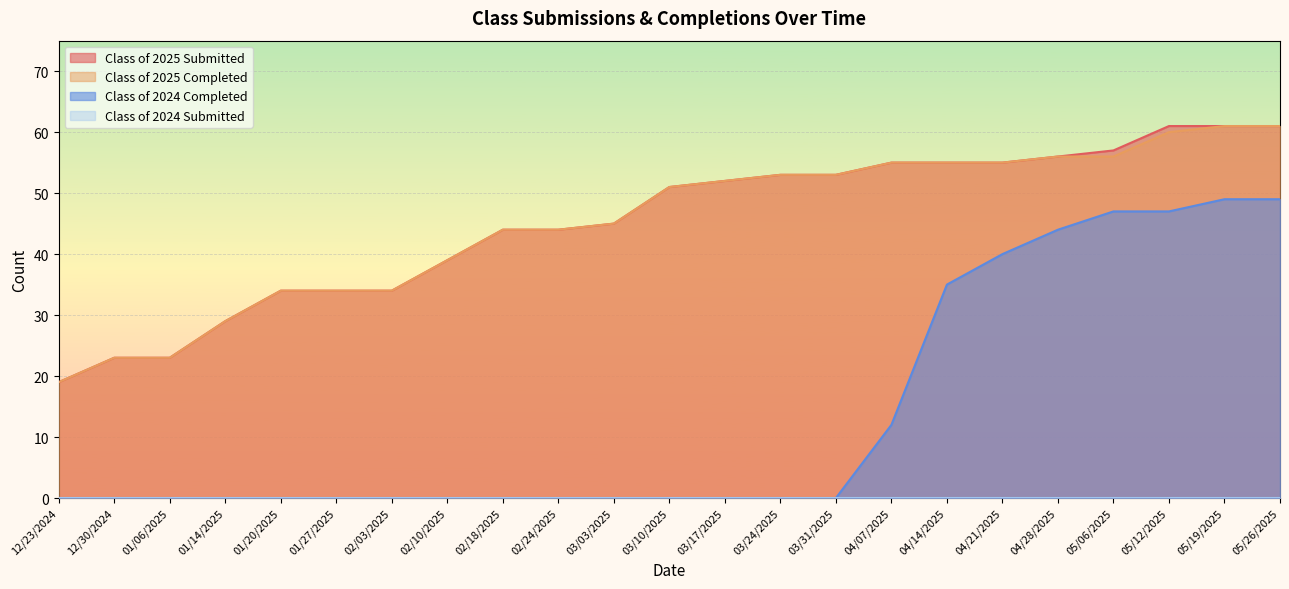

What is the average value of the Class of 2025 Submitted series?

45